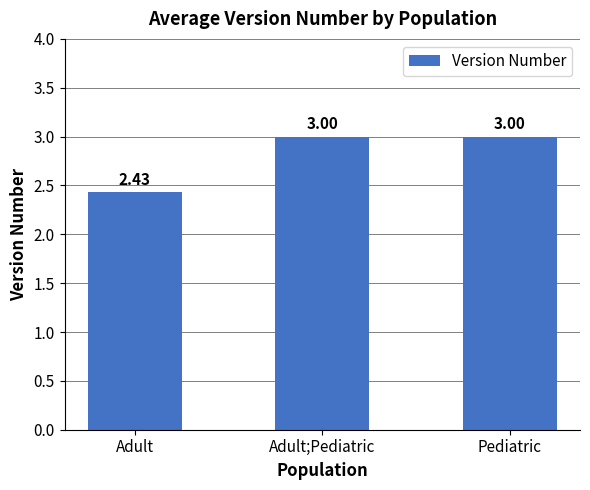

What is the value of the 3rd bar from the left?

3.0